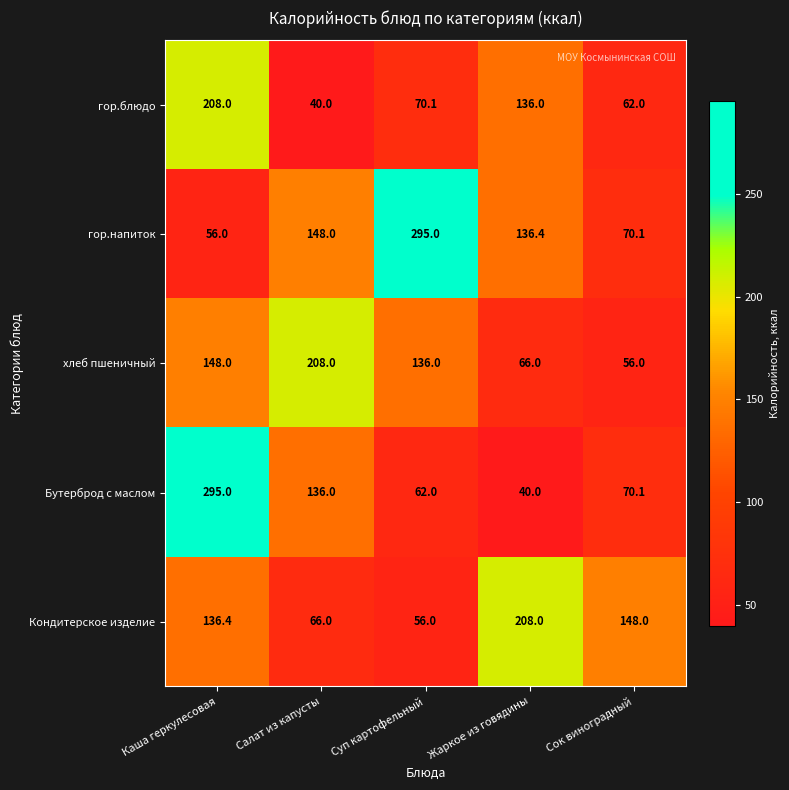

What is the average value of the хлеб пшеничный series?

122.8